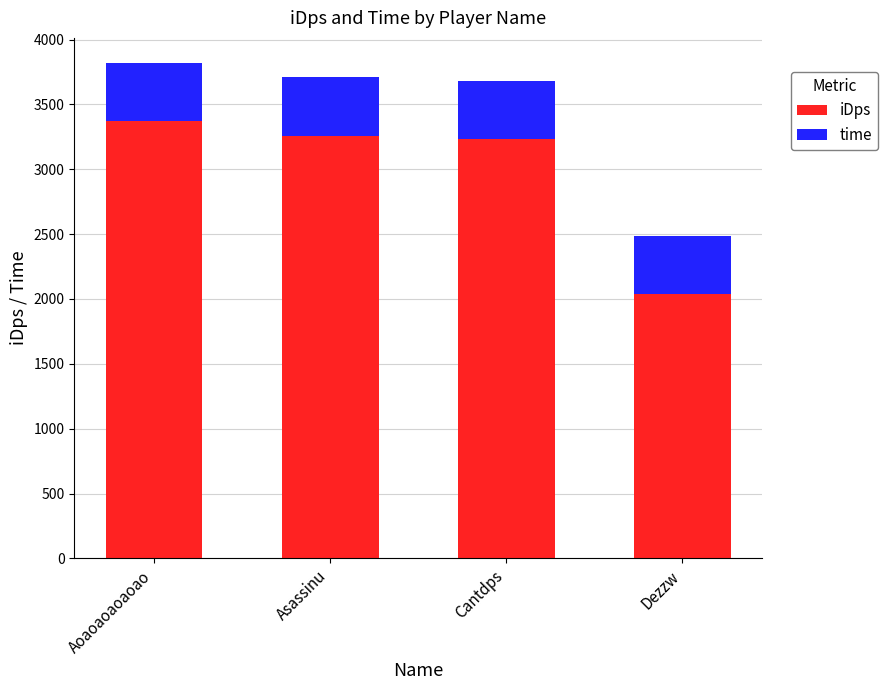

Read the iDps value at Cantdps.

3230.8